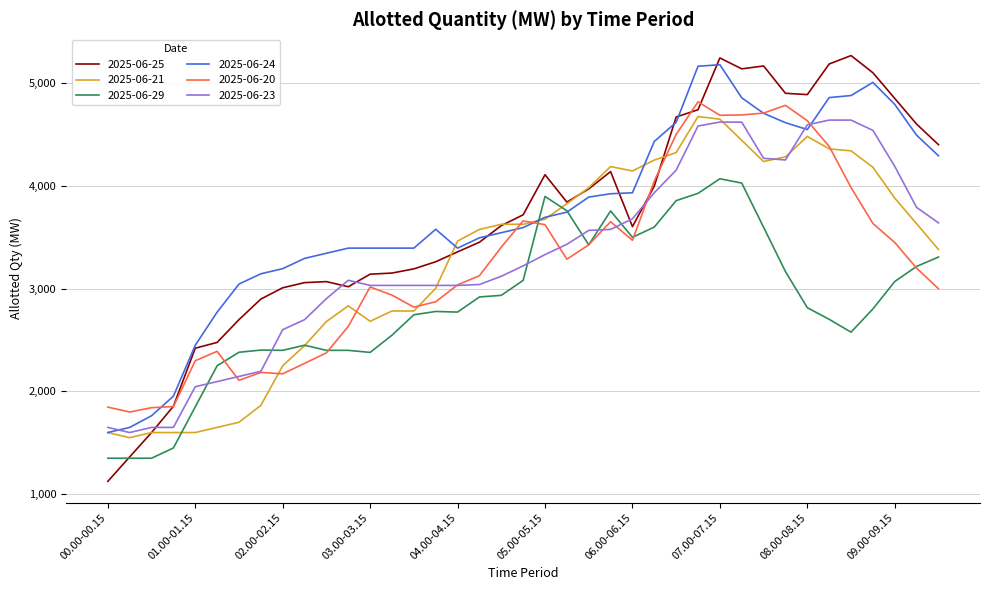

What is the minimum value shown in the chart?

1124.7